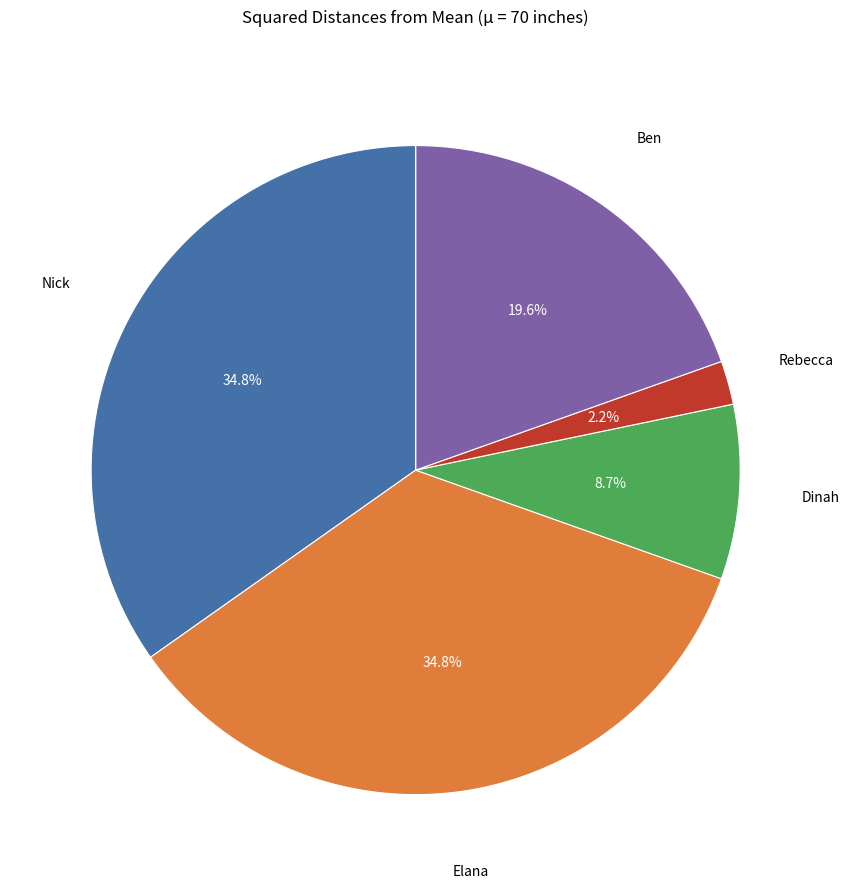

Is there any slice that represents more than half of the pie?

No